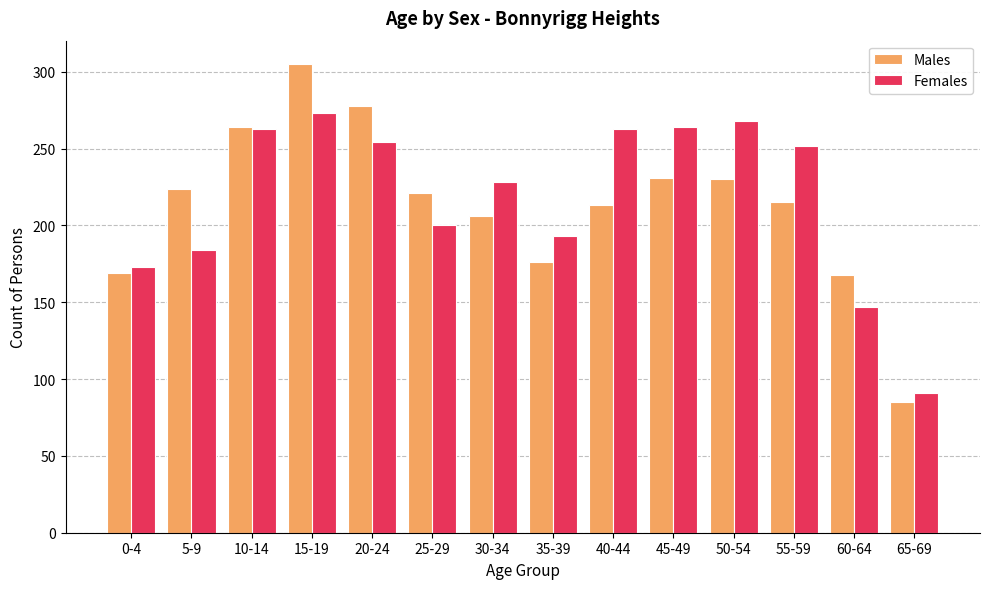

Rank the series by their average value, from highest to lowest.

Females, Males